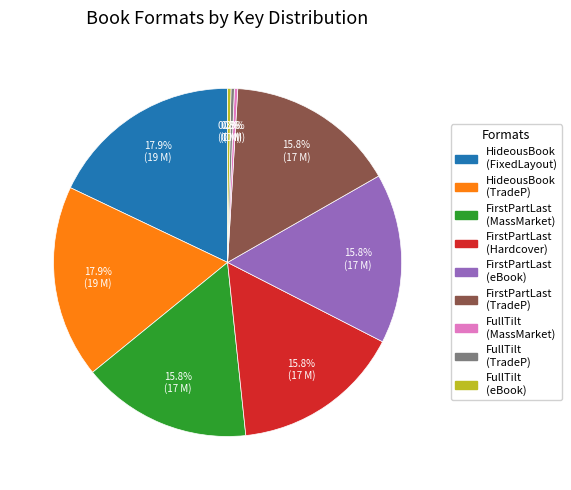

Is there any slice that represents more than half of the pie?

No